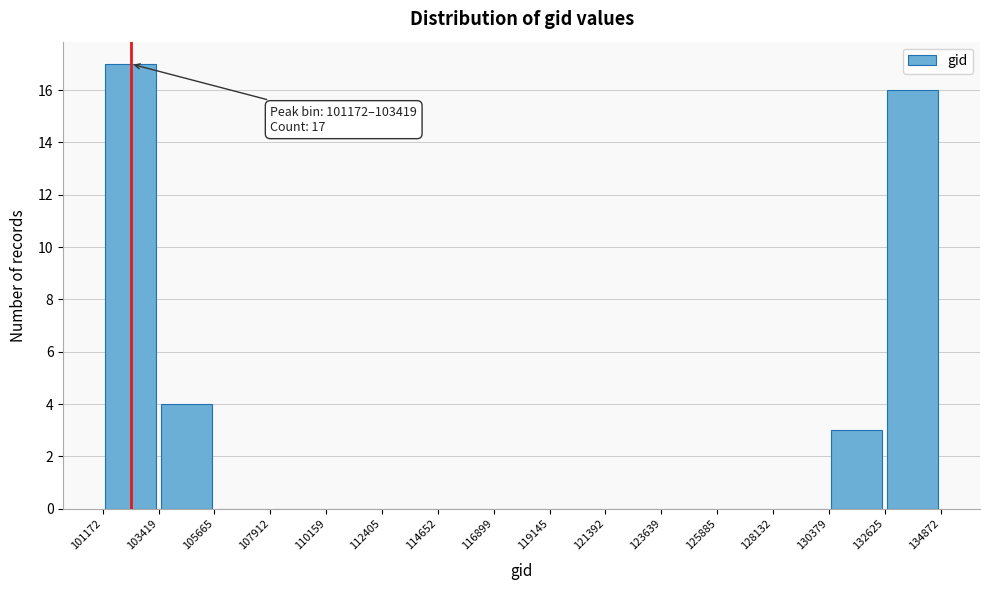

Which range on the x-axis has the tallest bar?

101172 to 103419